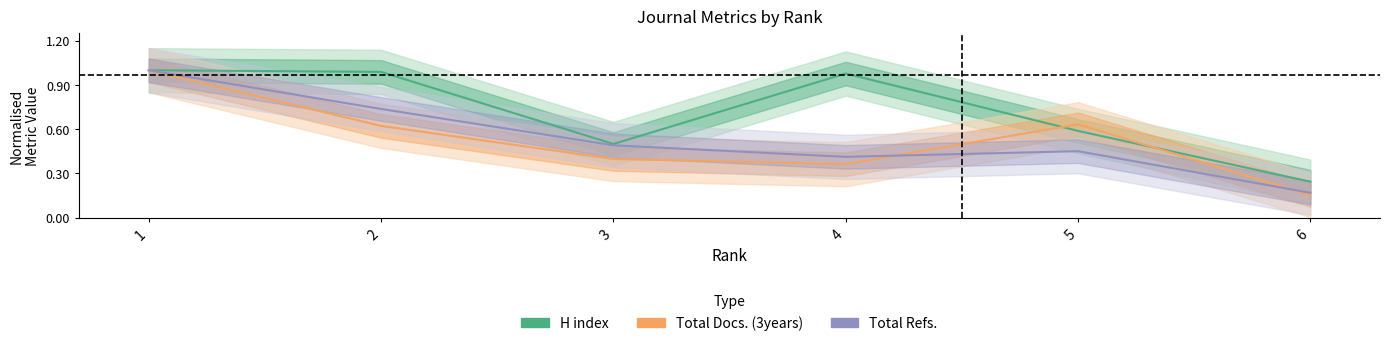

Between 1 and 4, which series saw the biggest shift?

Total Docs. (3years)